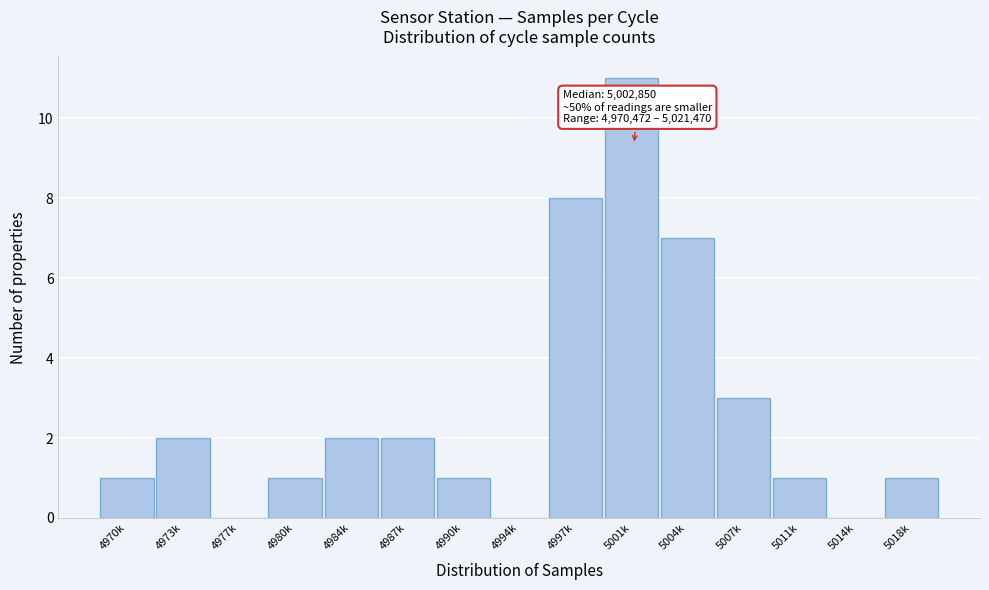

Reading left to right, extract all data points from this chart.

4970k=1	4973k=2	4977k=0	4980k=1	4984k=2	4987k=2	4990k=1	4994k=0	4997k=8	5001k=11	5004k=7	5007k=3	5011k=1	5014k=0	5018k=1